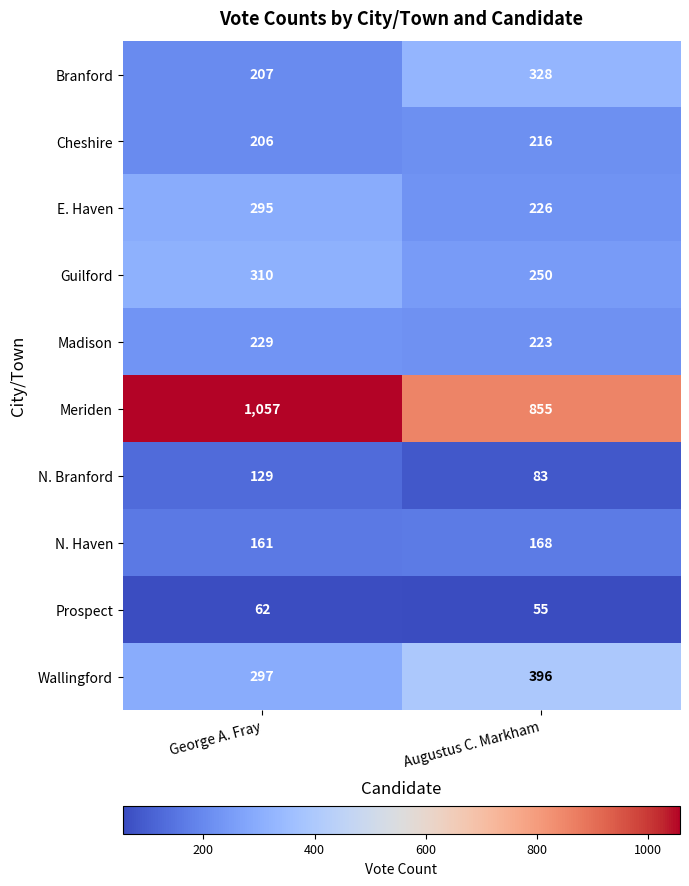

Count the number of data series in this chart.

10